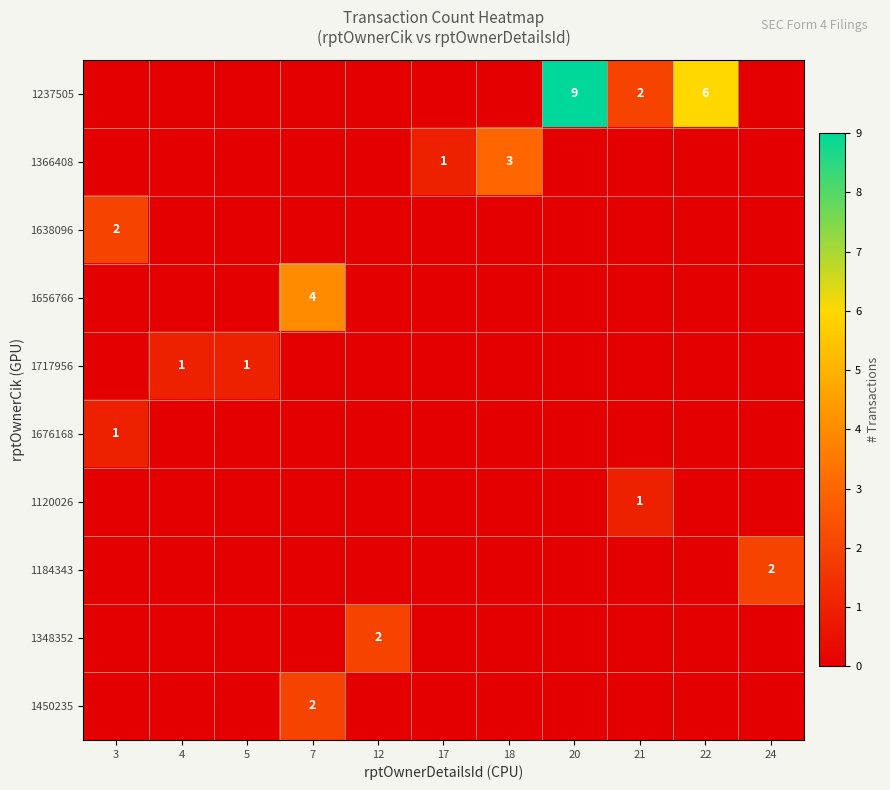

Is it true that 1366408 equals 1 at 17?

True